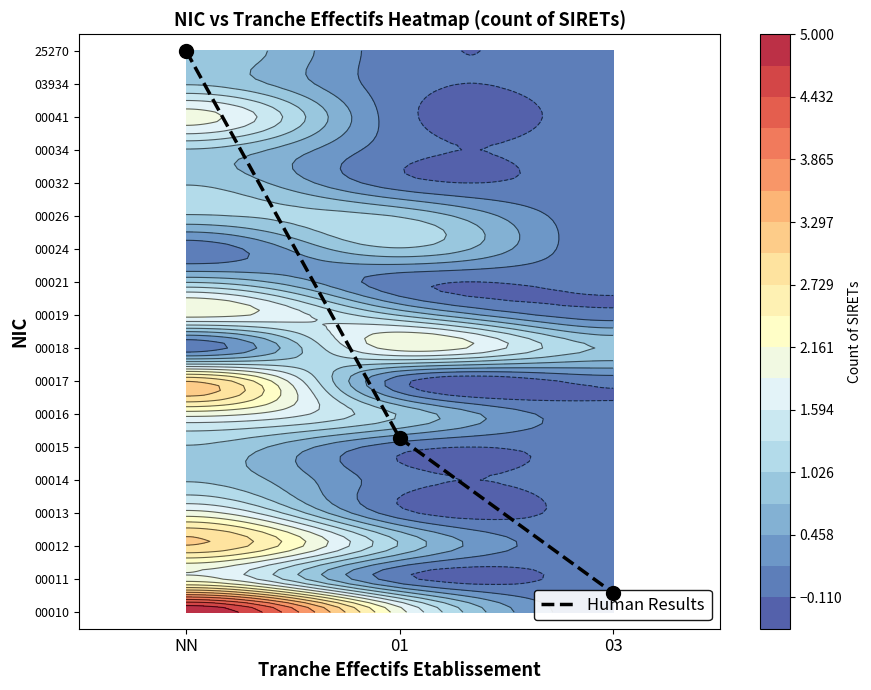

The chart shows a value of 2.3 at 01. True or false?

False